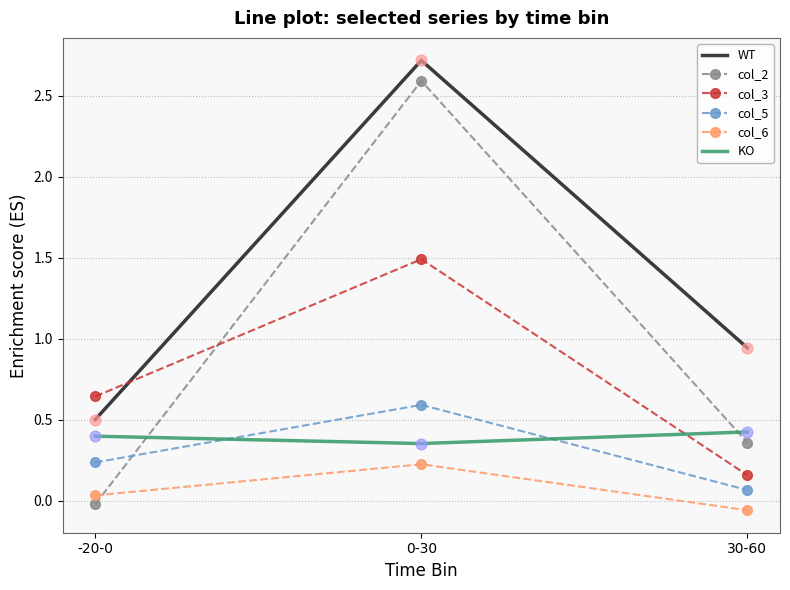

Which series has the widest spread of values?

col_2